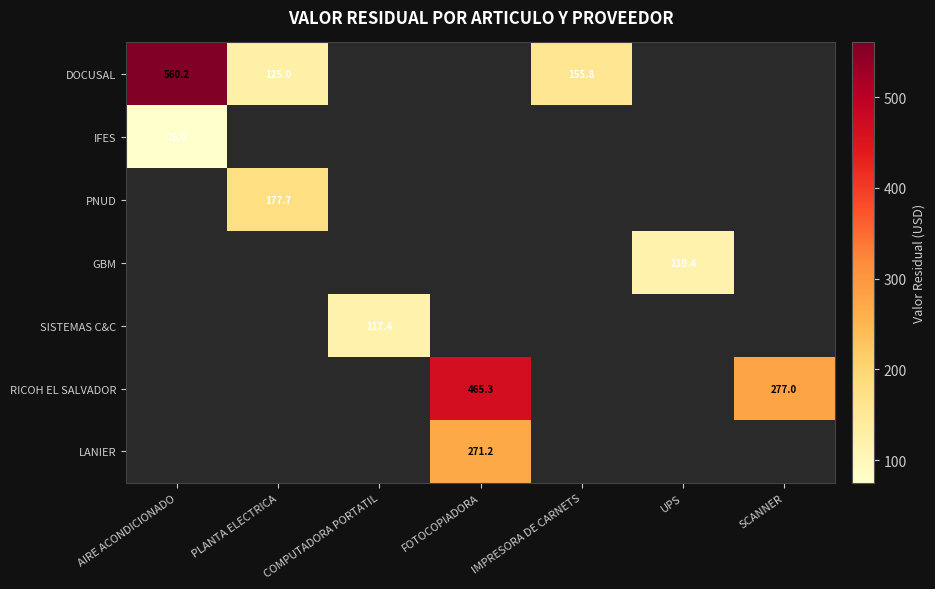

The value of IFES at AIRE ACONDICIONADO is 75.0. True or false?

True